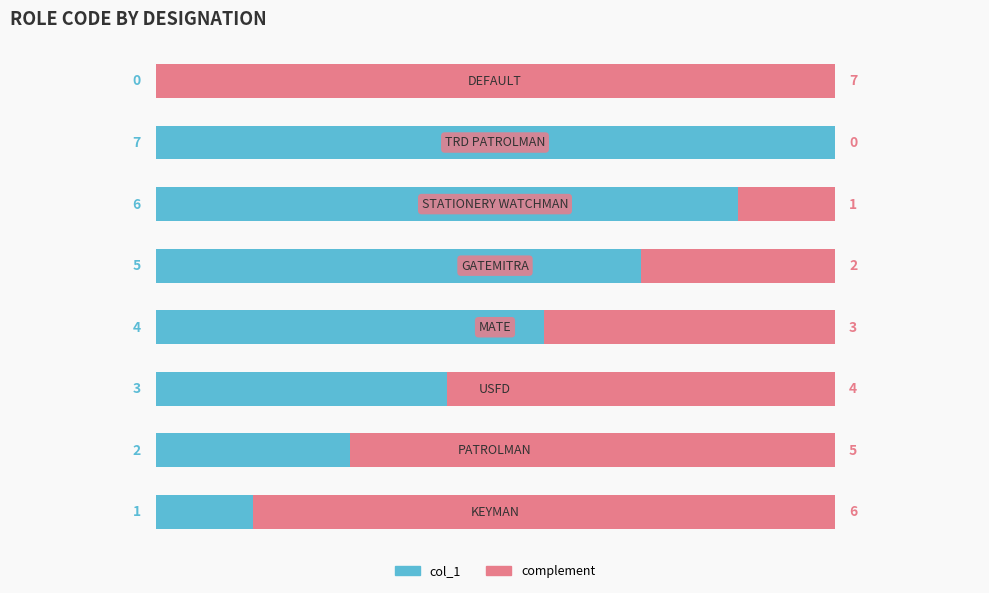

How many col_1 values are between 2 and 6?

5